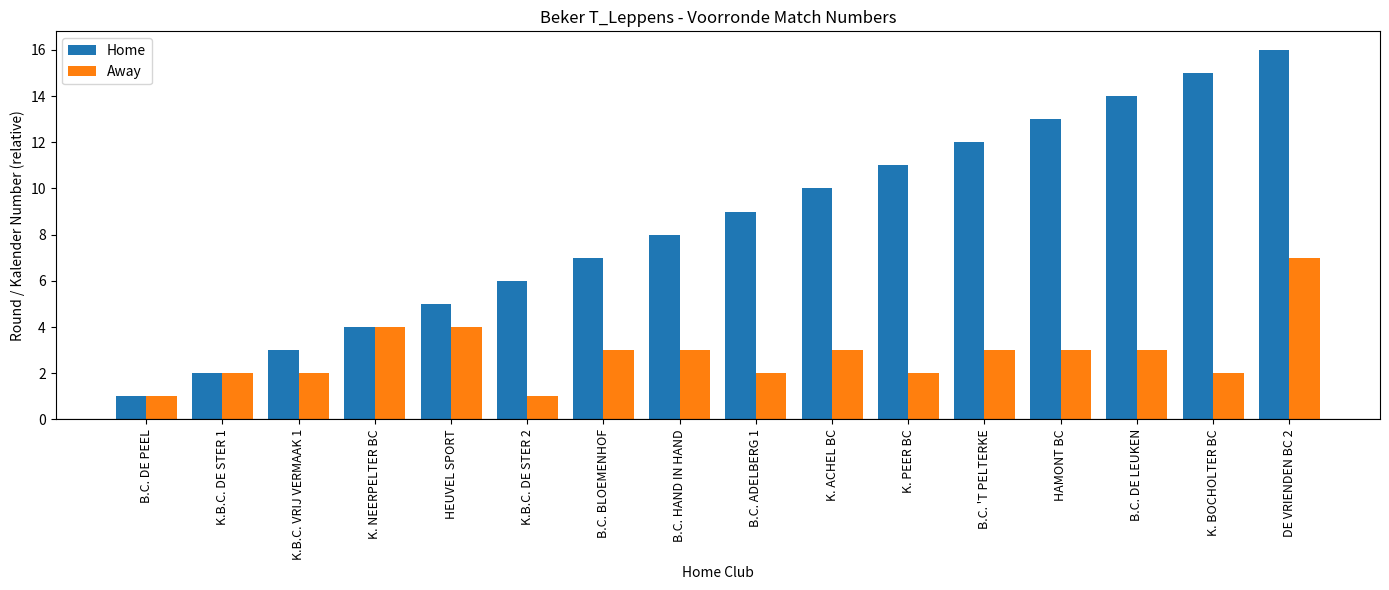

Which series changed the most between K. PEER BC and B.C. DE LEUKEN?

Home